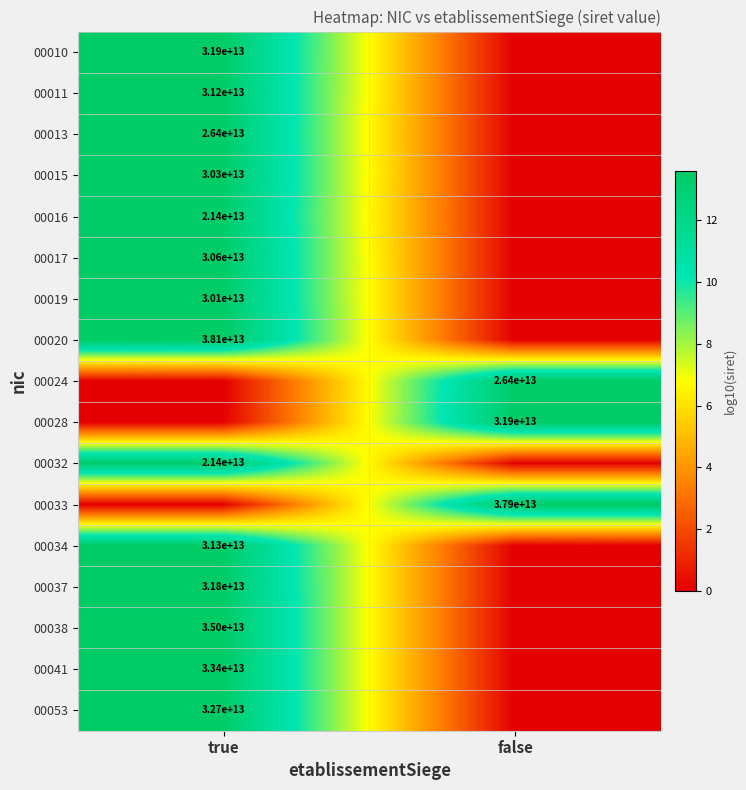

Is the value of 00017 at true greater than the value of 00028 at false?

No